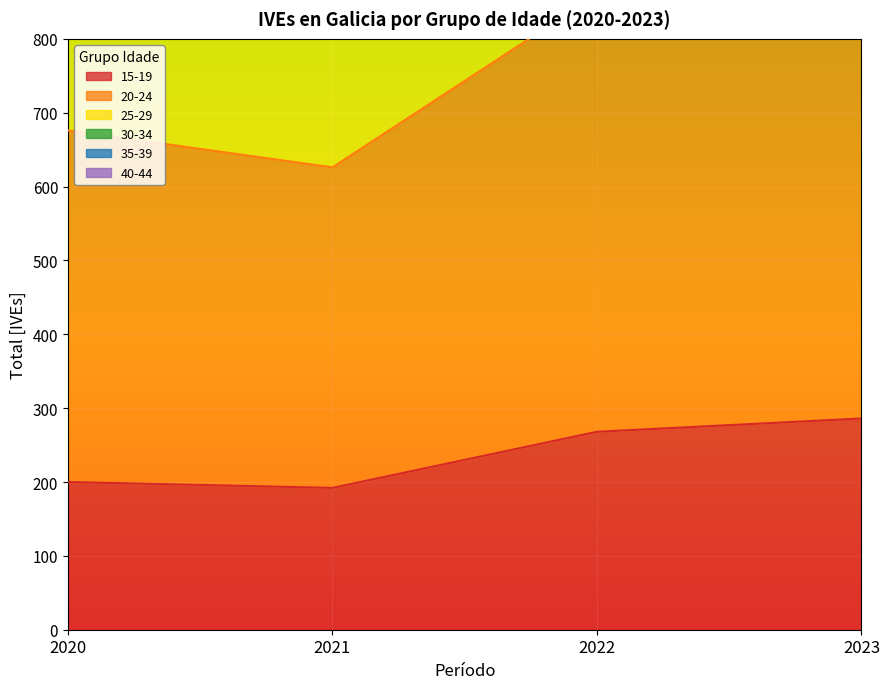

True or false: 15-19 and 20-24 cross at least once.

False